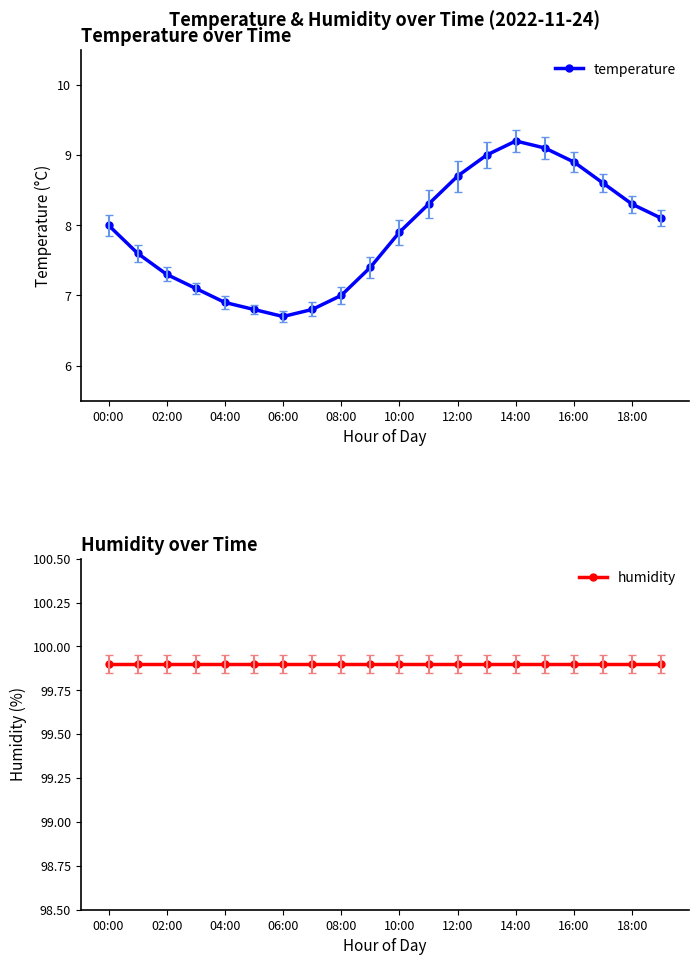

Reading right to left, list all the values displayed in this chart.

temperature: 8.1	8.3	8.6	8.9	9.1	9.2	9.0	8.7	8.3	7.9	7.4	7.0	6.8	6.7	6.8	6.9	7.1	7.3	7.6	8.0
humidity: 99.9	99.9	99.9	99.9	99.9	99.9	99.9	99.9	99.9	99.9	99.9	99.9	99.9	99.9	99.9	99.9	99.9	99.9	99.9	99.9